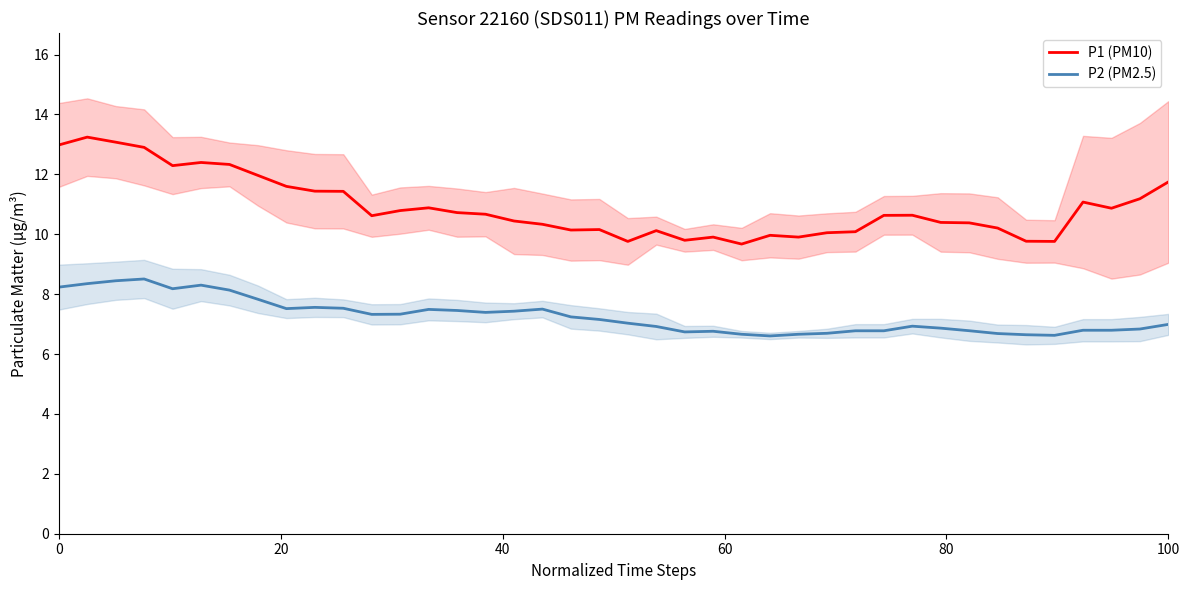

True or false: P1 (PM10) and P2 (PM2.5) intersect in this chart.

False